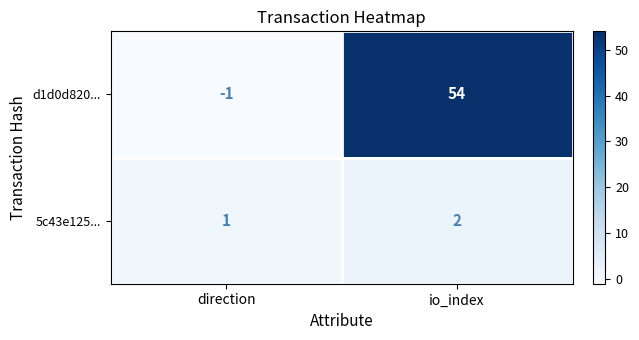

The value of 5c43e125... at io_index is 1. True or false?

False